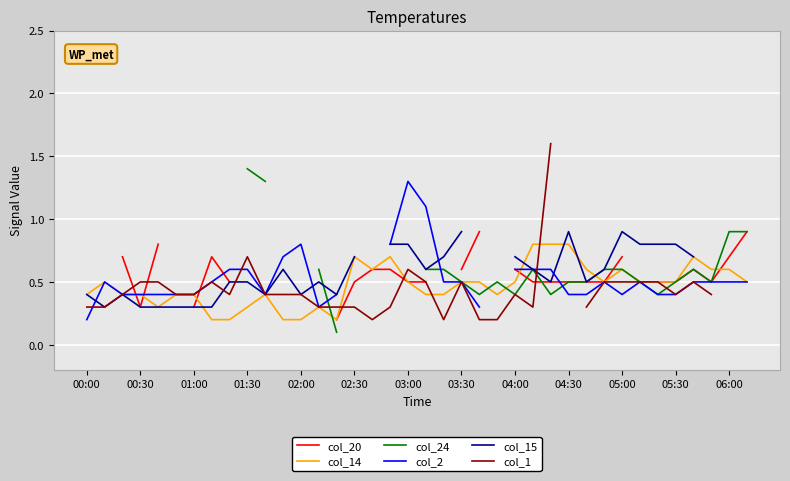

What is the difference between the highest and lowest values at 22?

0.7